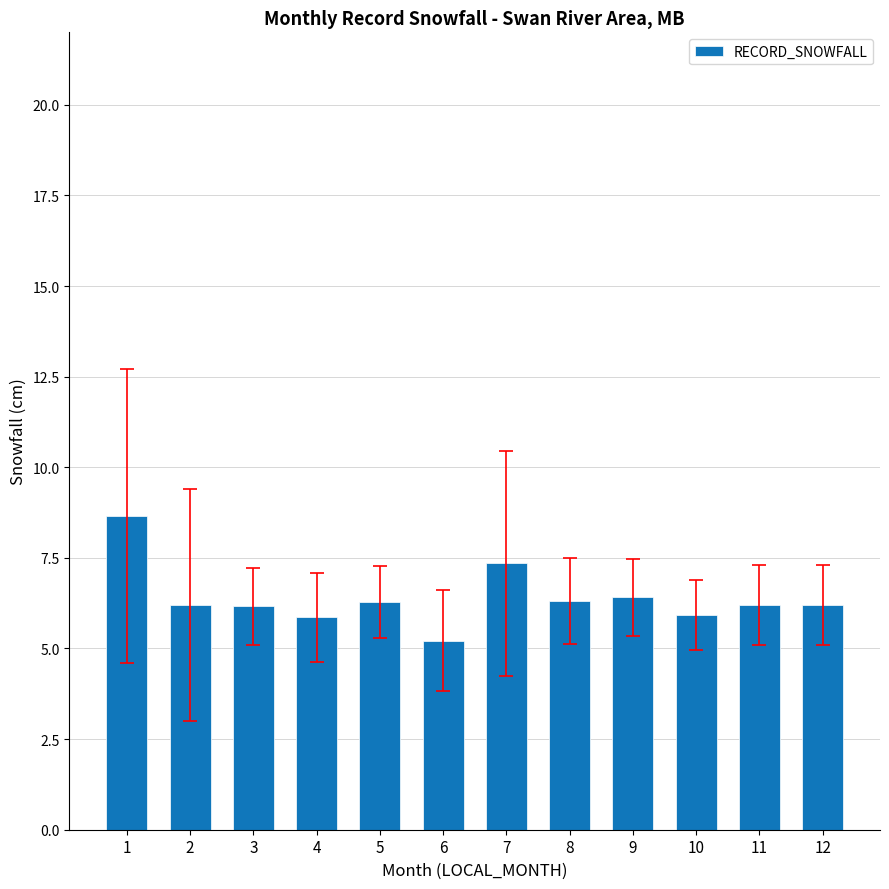

How many bars are there in total?

12